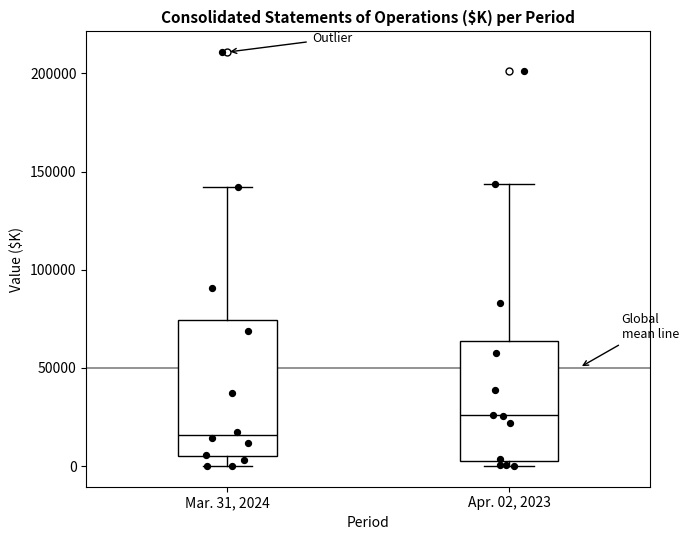

Which box has the highest median line?

Apr. 02, 2023